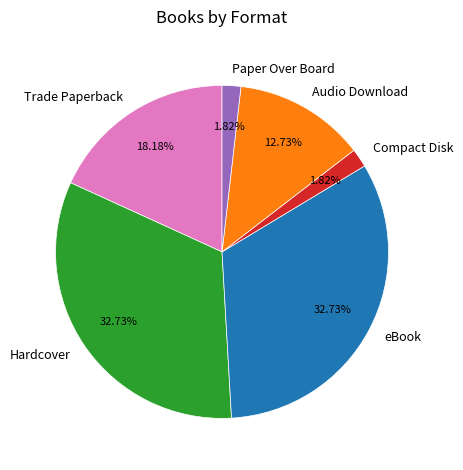

Is there any slice that represents more than half of the pie?

No